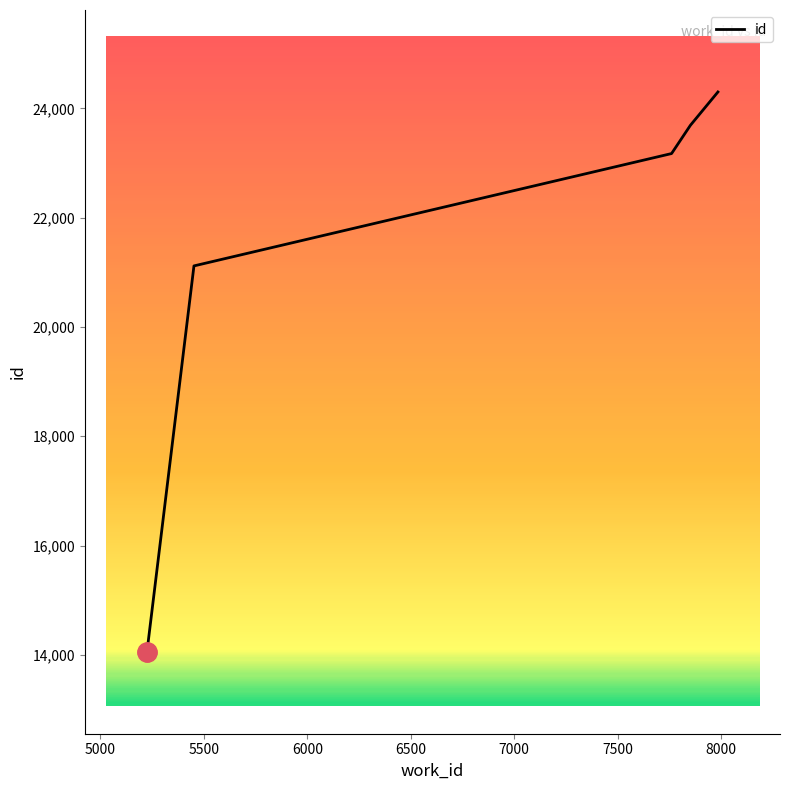

What is the difference between the second highest and minimum values?

9634